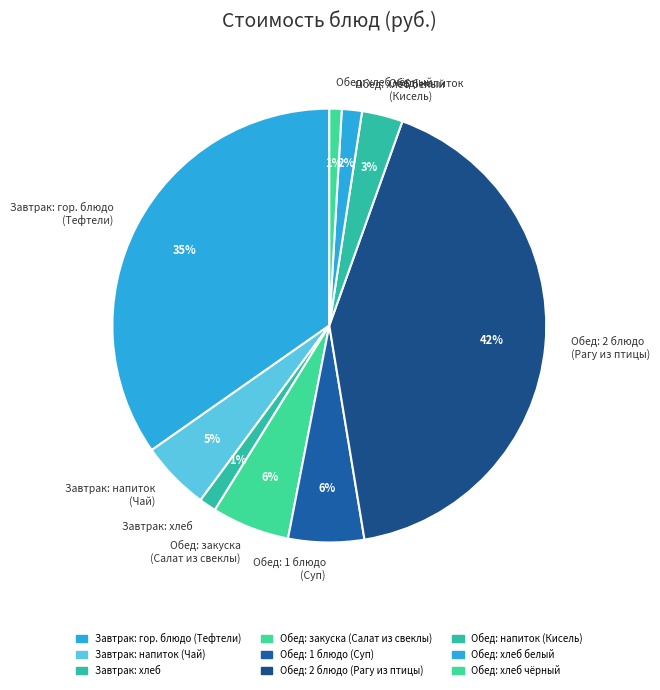

Does any single category account for the majority?

No